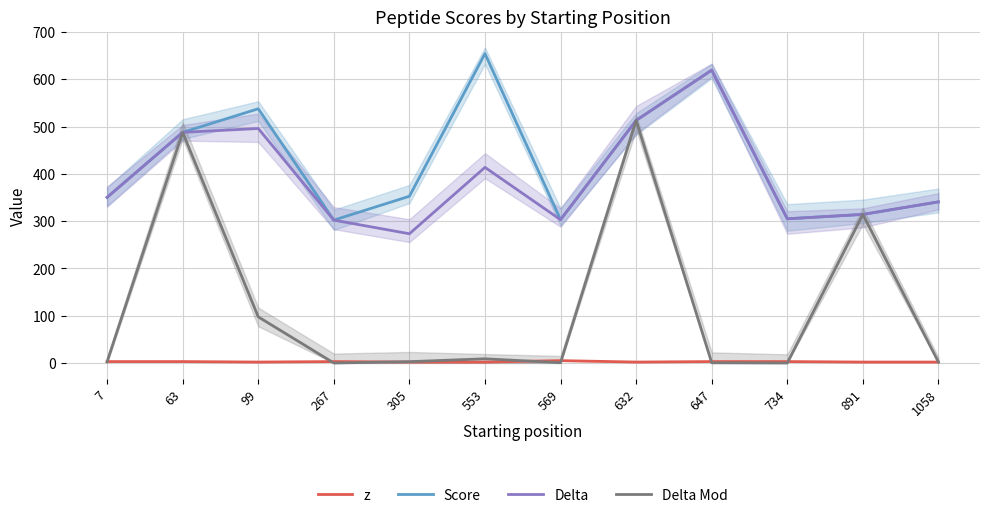

At which category does z reach its first local valley?

99